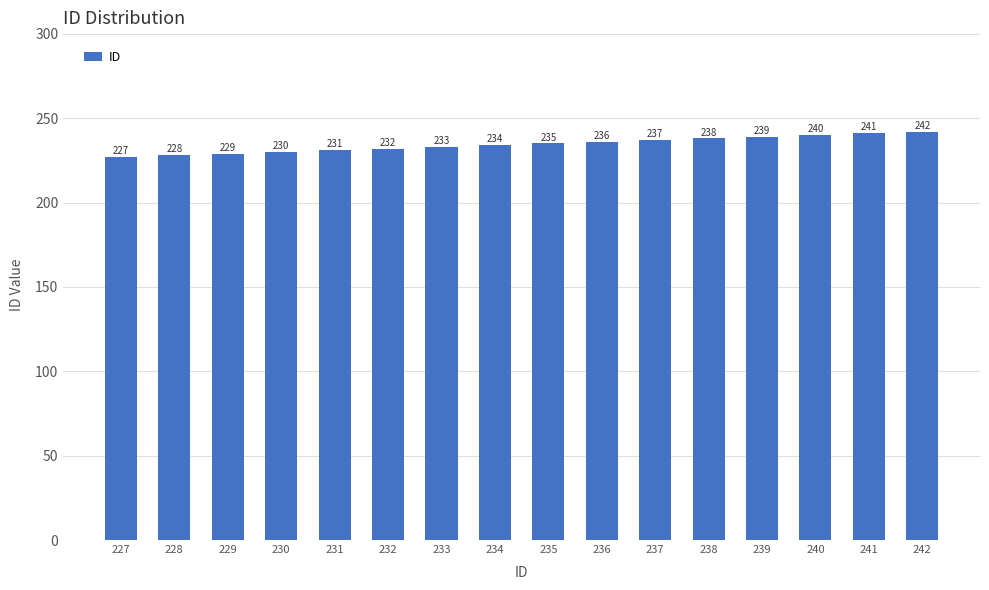

What is the difference between the second highest and second lowest values?

13